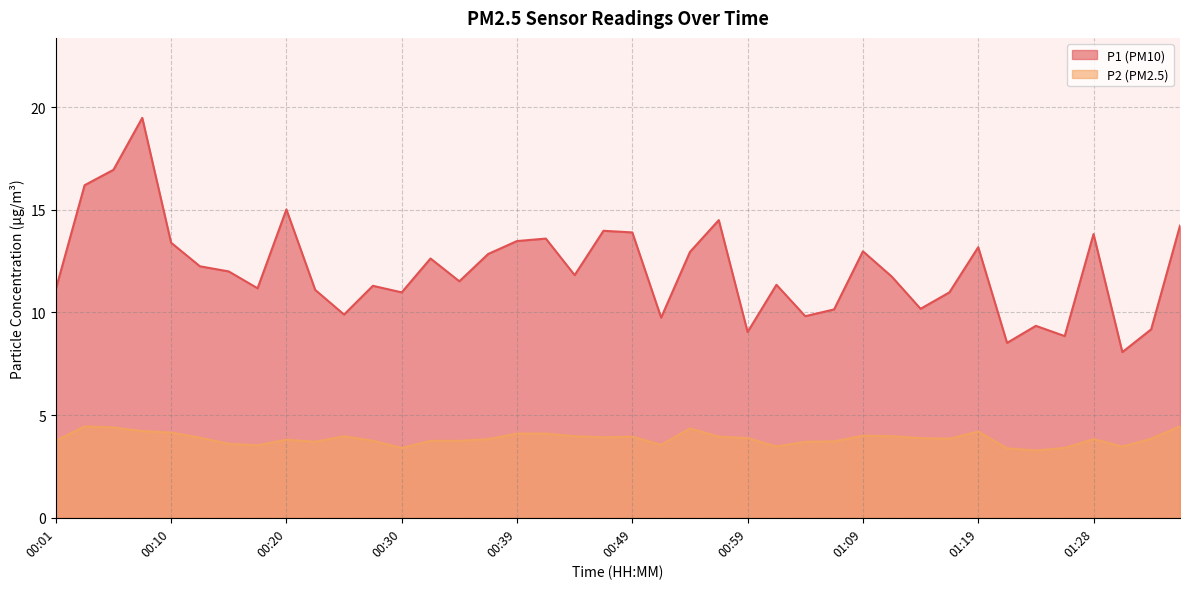

What is the value of the P2 point at the 4th from the left?

4.2